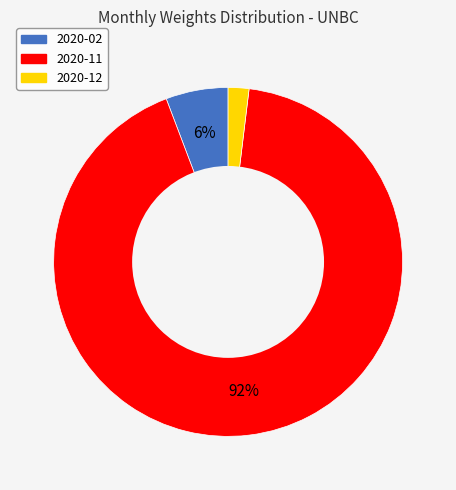

What is the ratio of the value at 2020-12 to the value at 2020-02?

0.3